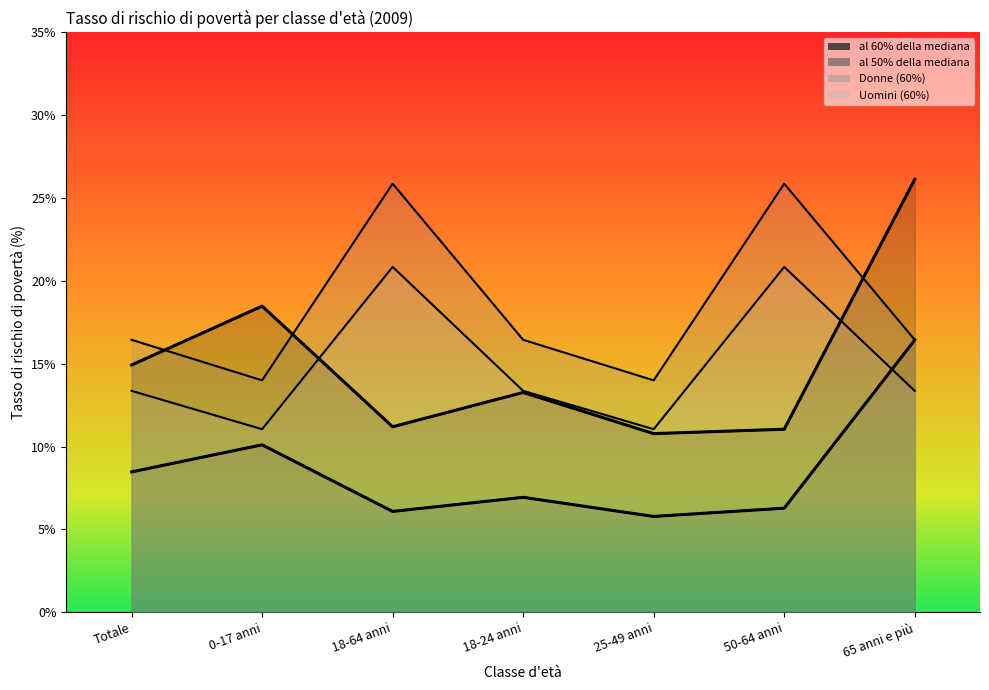

Which series has the largest total across all categories?

Donne (60%)